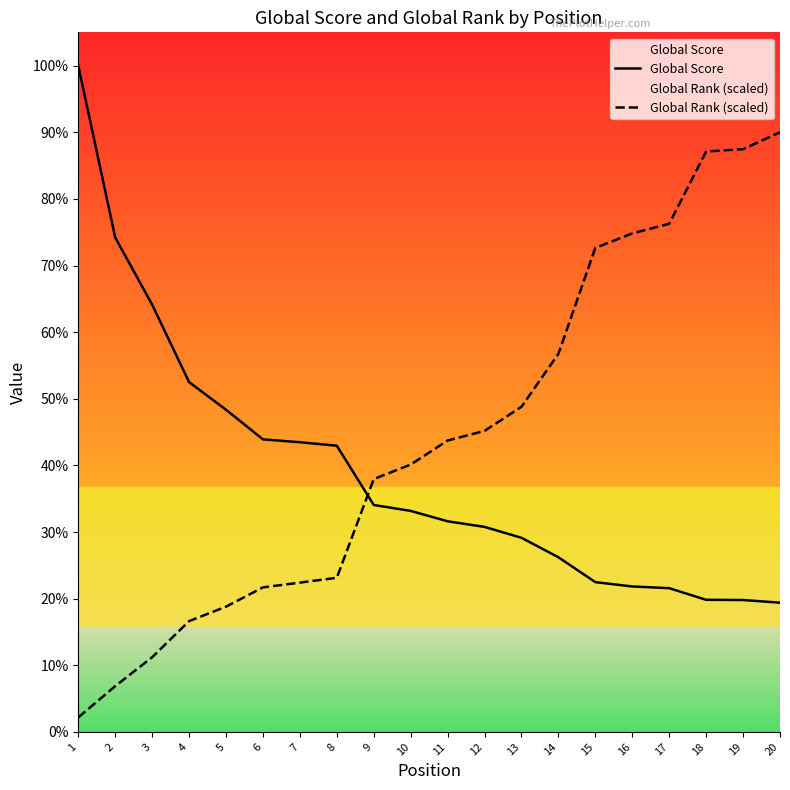

Which series ends up on top after the final intersection of Global Score and Global Rank (scaled)?

Global Rank (scaled)